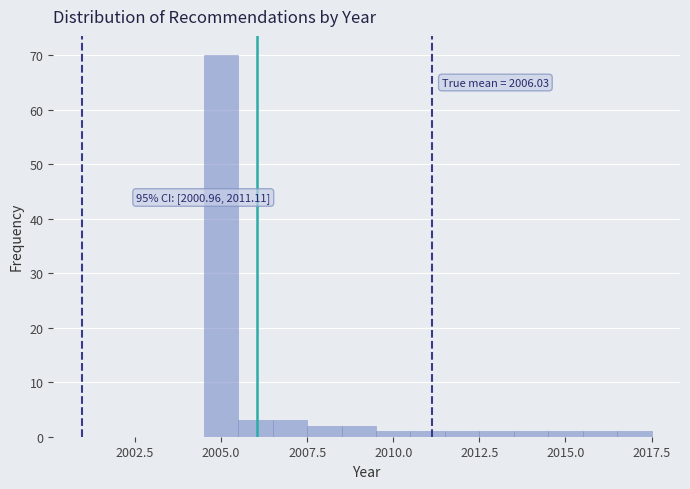

Around what value on the x-axis is the tallest bar? Give the approximate position of its centre, as read against the axis.

2005.0